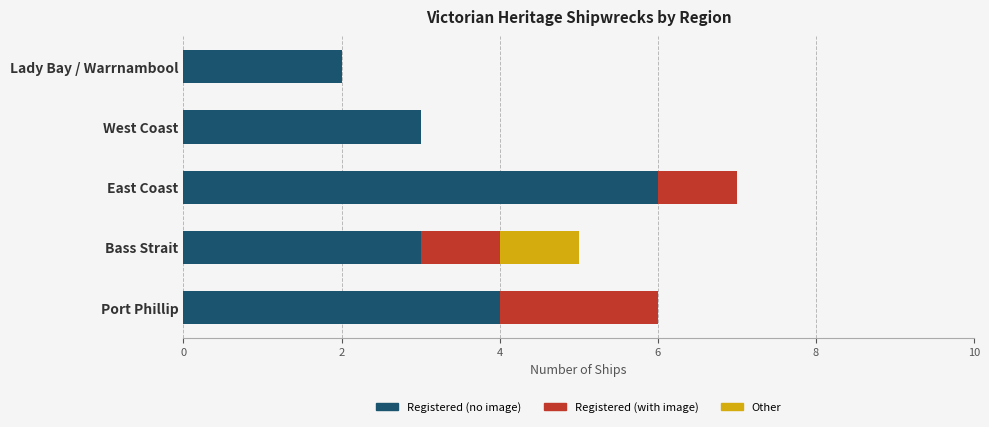

True or false: Registered (no image) has a value of 2 at Lady Bay / Warrnambool.

True